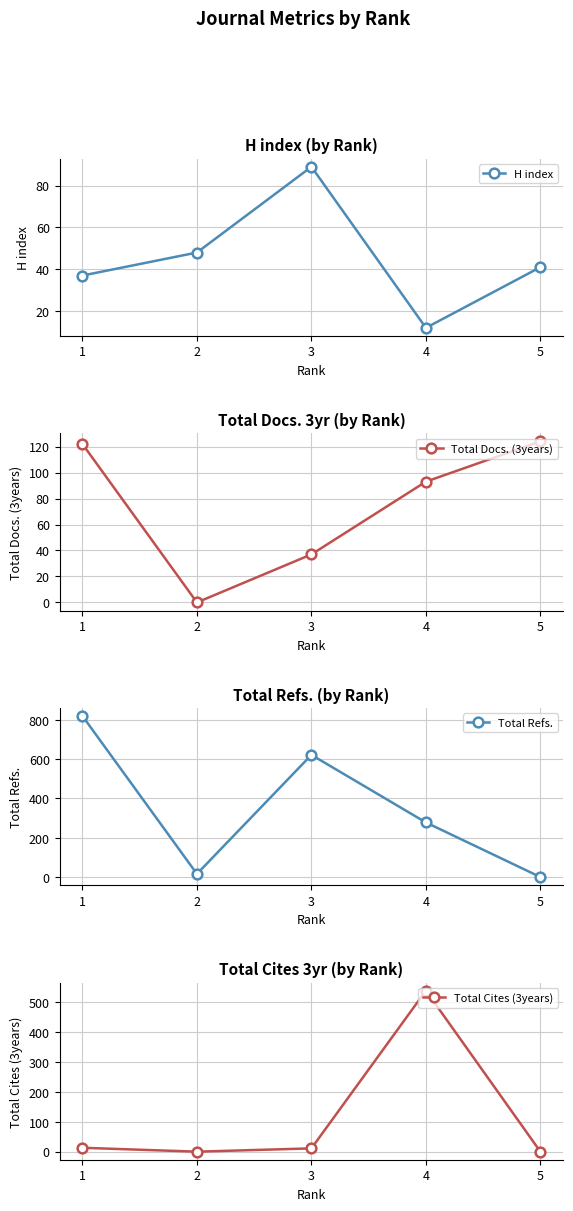

At which category is the sum across all series the highest?

1